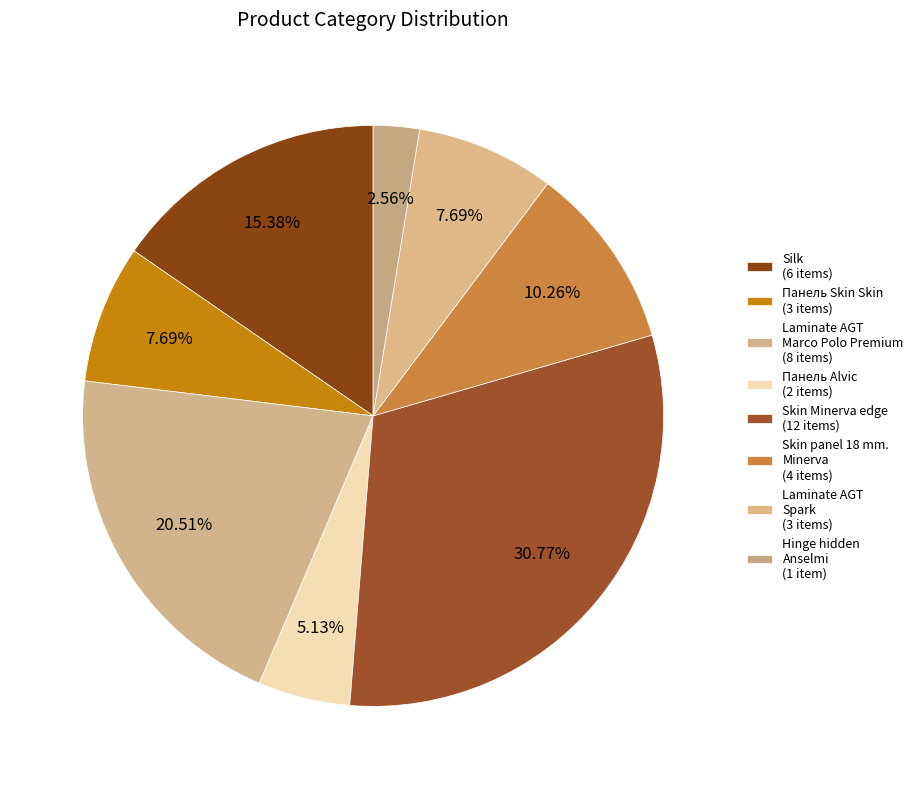

Is it true that Laminate AGT Marco Polo Premium is 21% of the pie?

True